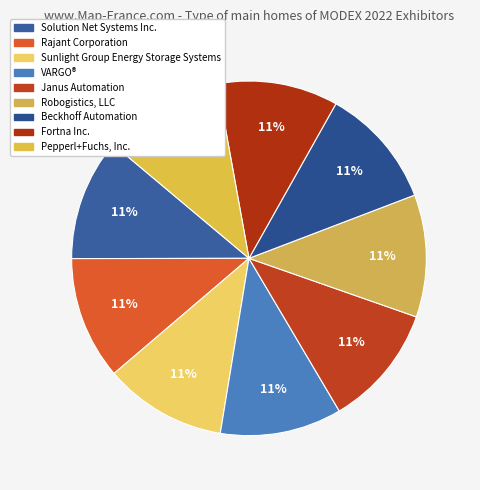

Which slice is the largest?

Rajant Corporation